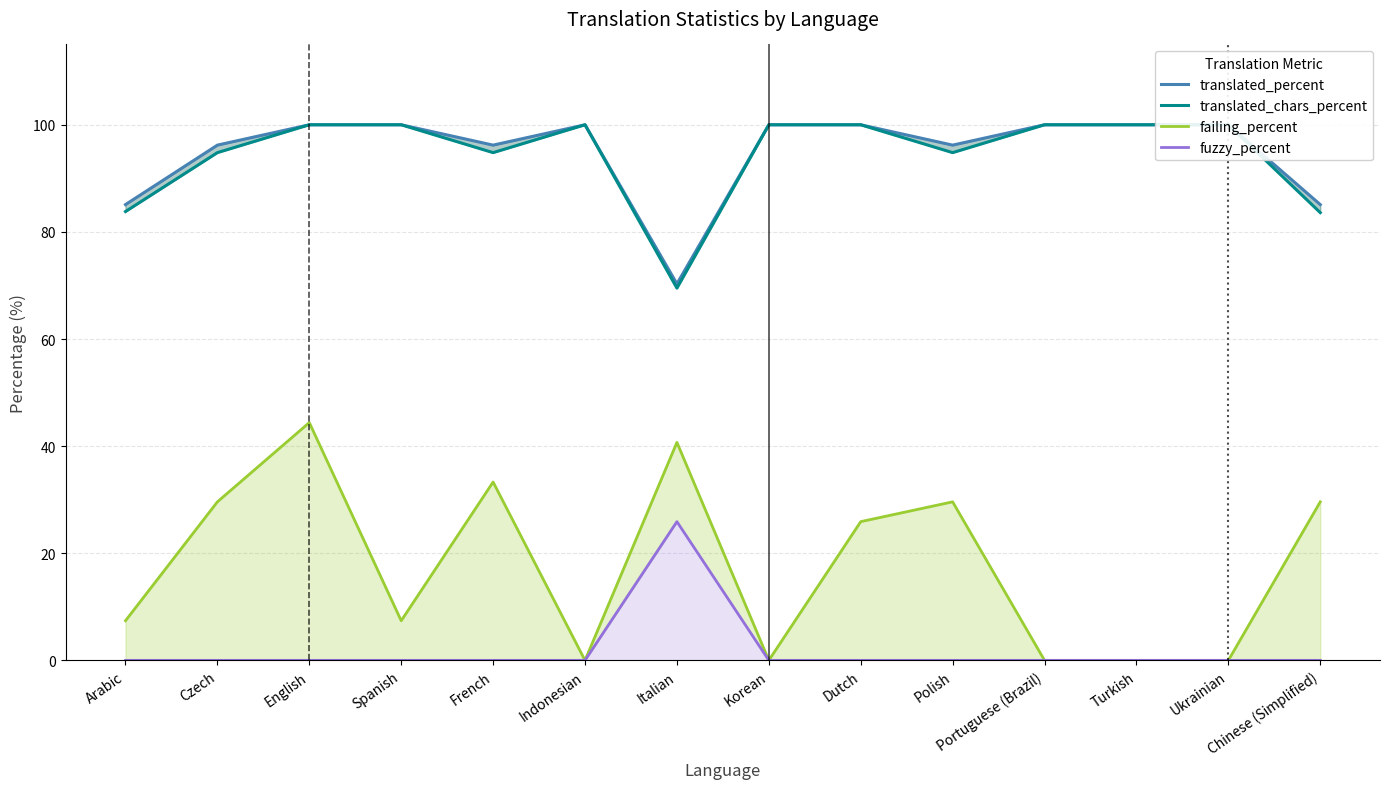

Is it true that failing_percent equals 58.6 at Italian?

False